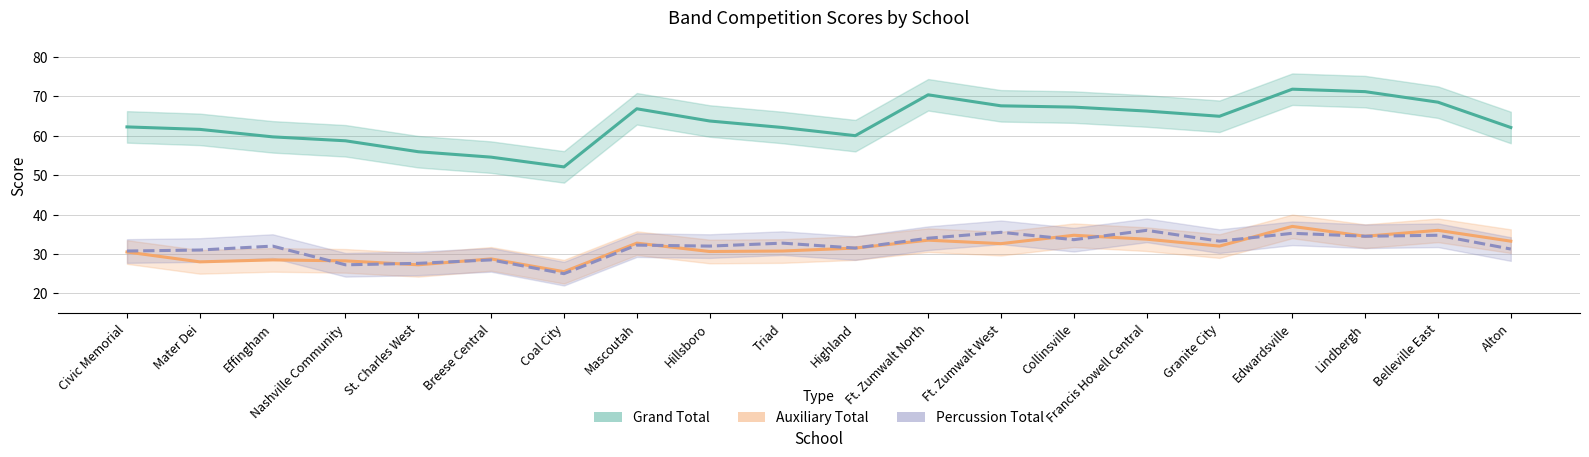

Rank the series at Coal City from highest to lowest value.

Grand Total, Auxiliary Total, Percussion Total